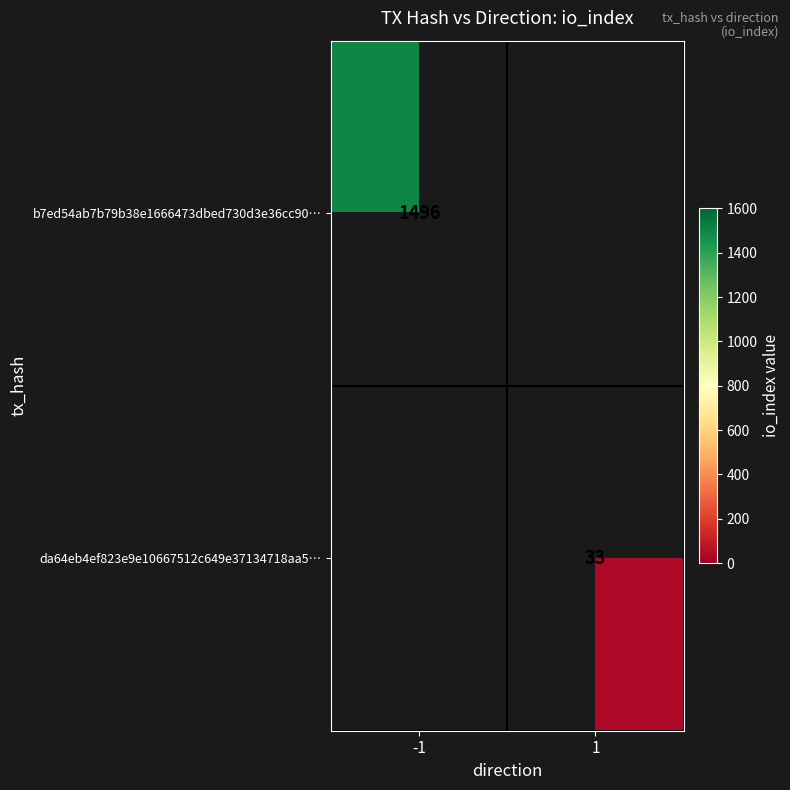

How many distinct data groups are displayed?

2